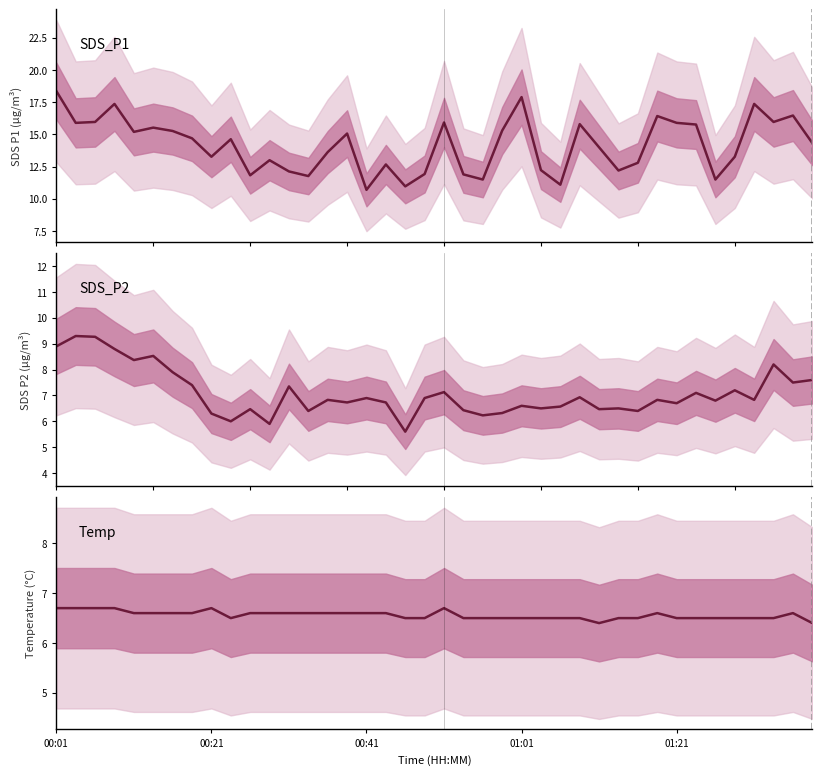

True or false: SDS_P1 and SDS_P2 intersect in this chart.

False